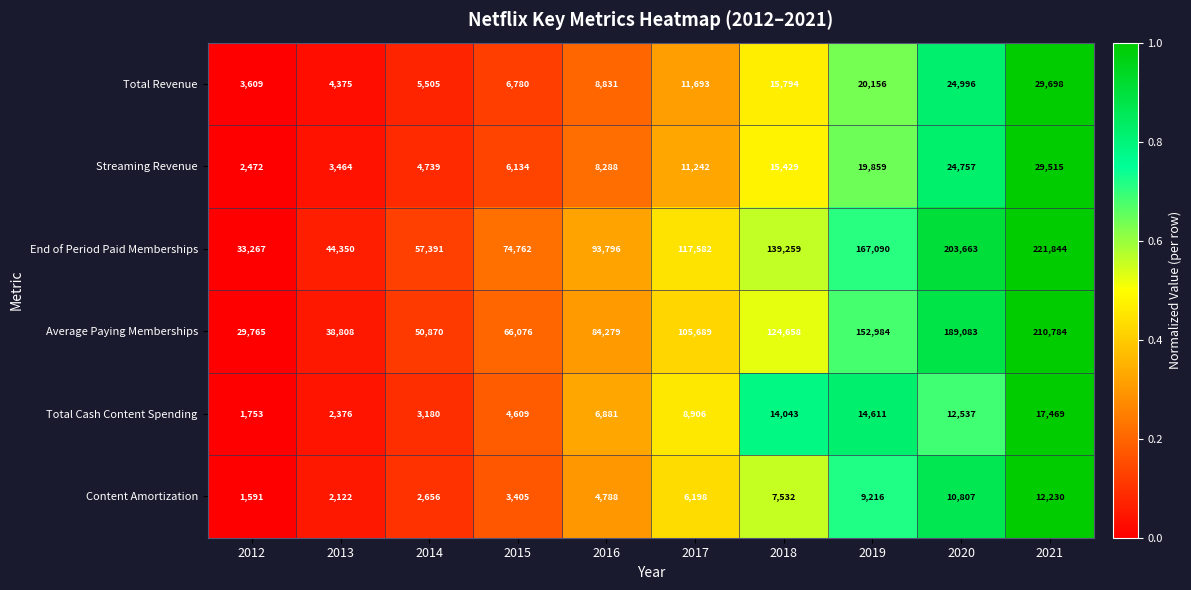

Is it true that Total Cash Content Spending equals 20994 at 2019?

False